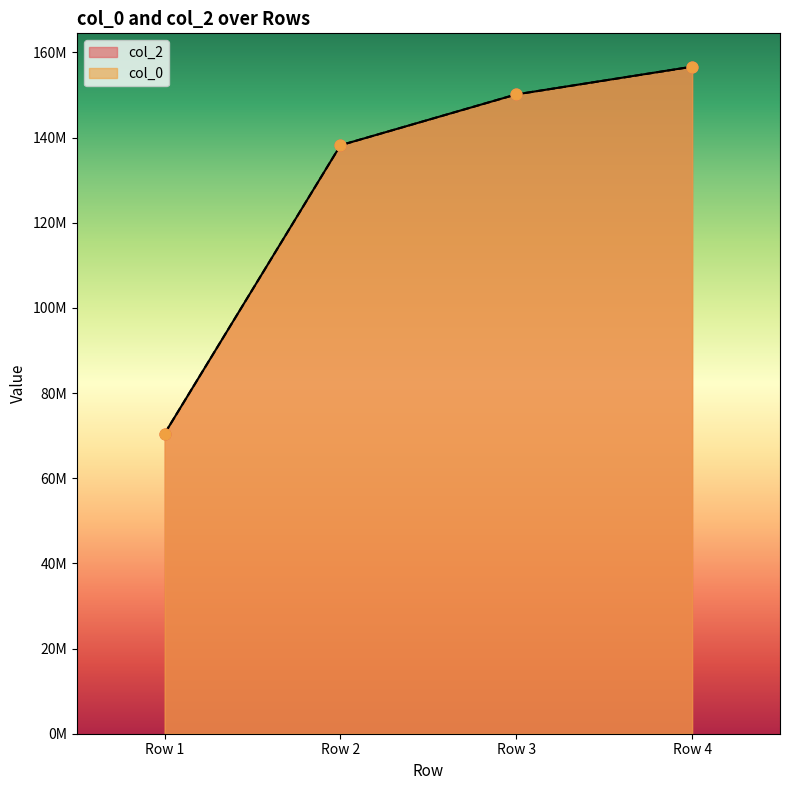

Which series contains the lowest Y value?

col_0